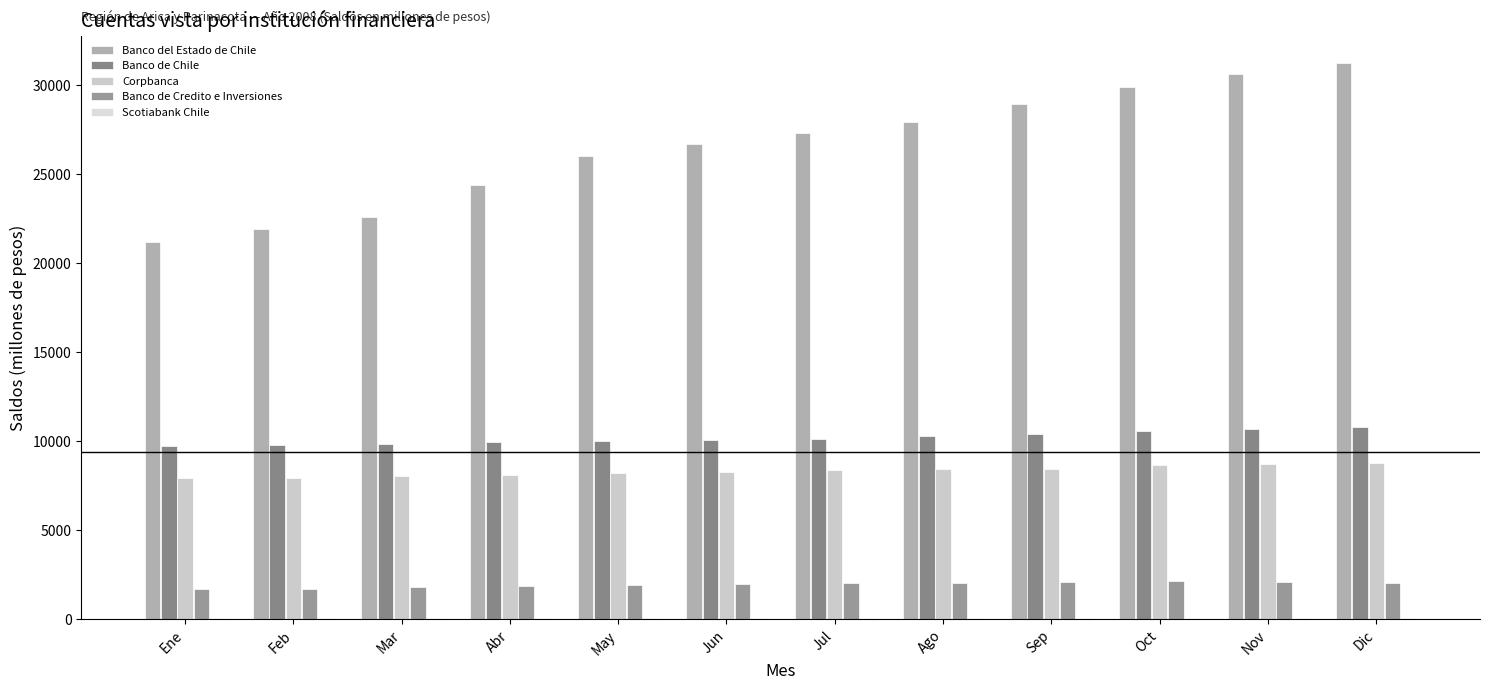

Rank the series at Ene from highest to lowest value.

Banco del Estado de Chile, Banco de Chile, Corpbanca, Banco de Credito e Inversiones, Scotiabank Chile